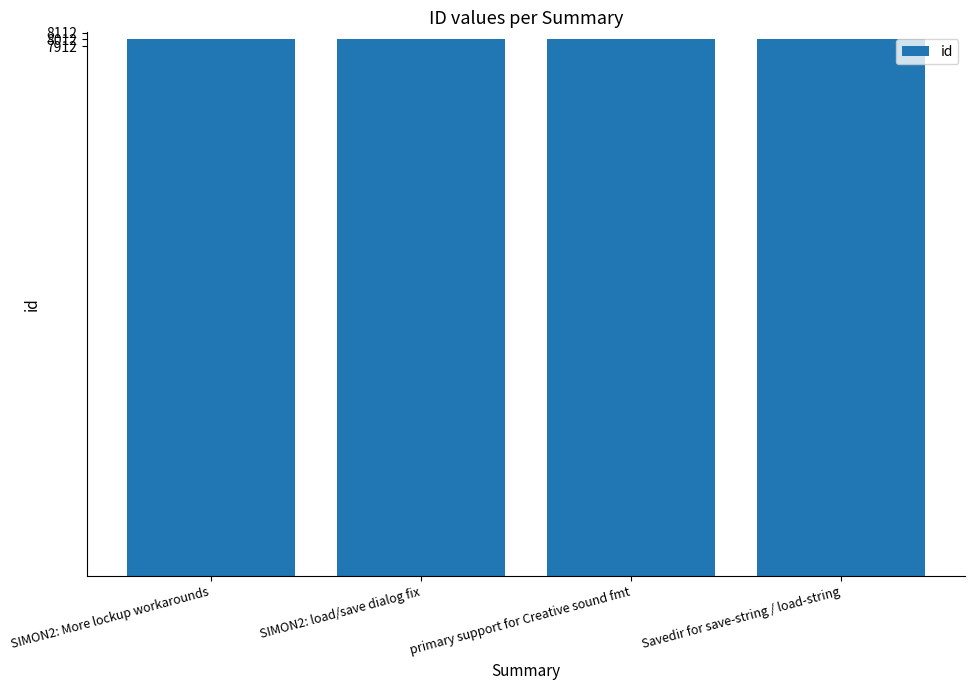

What is the greatest value displayed?

8018